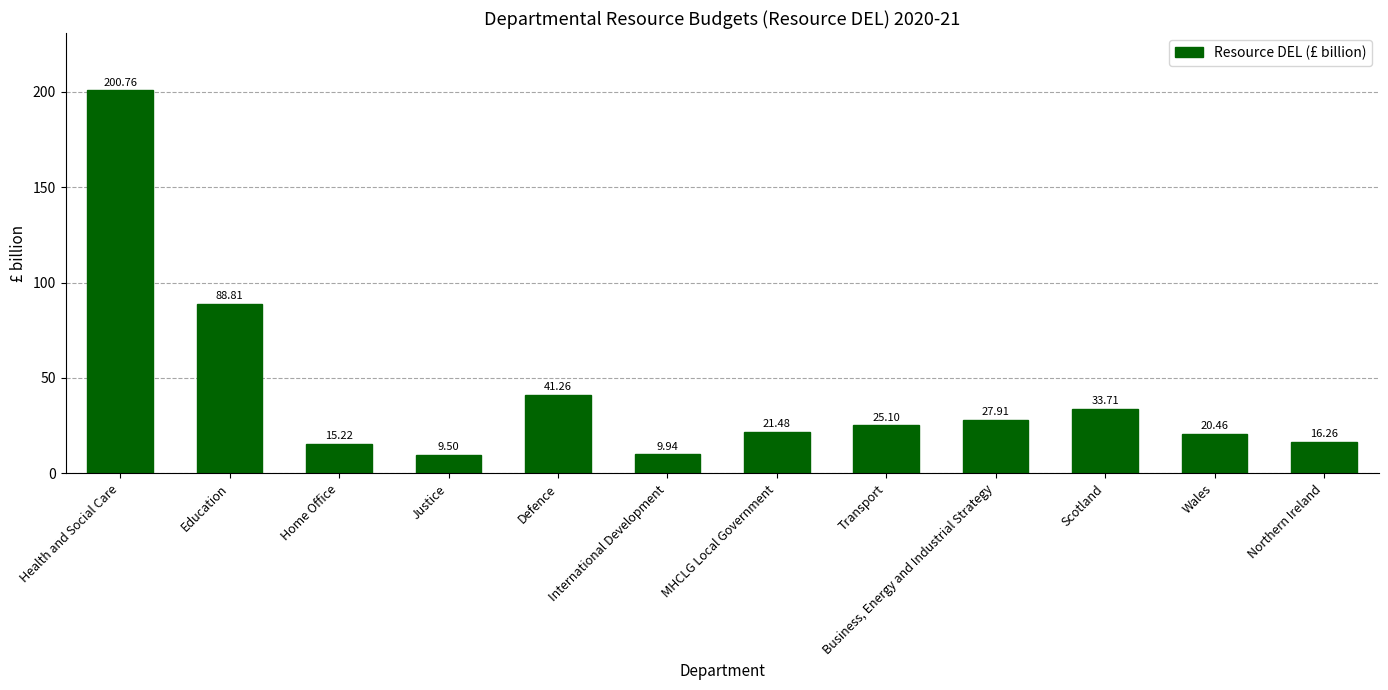

What is the average value?

42.5